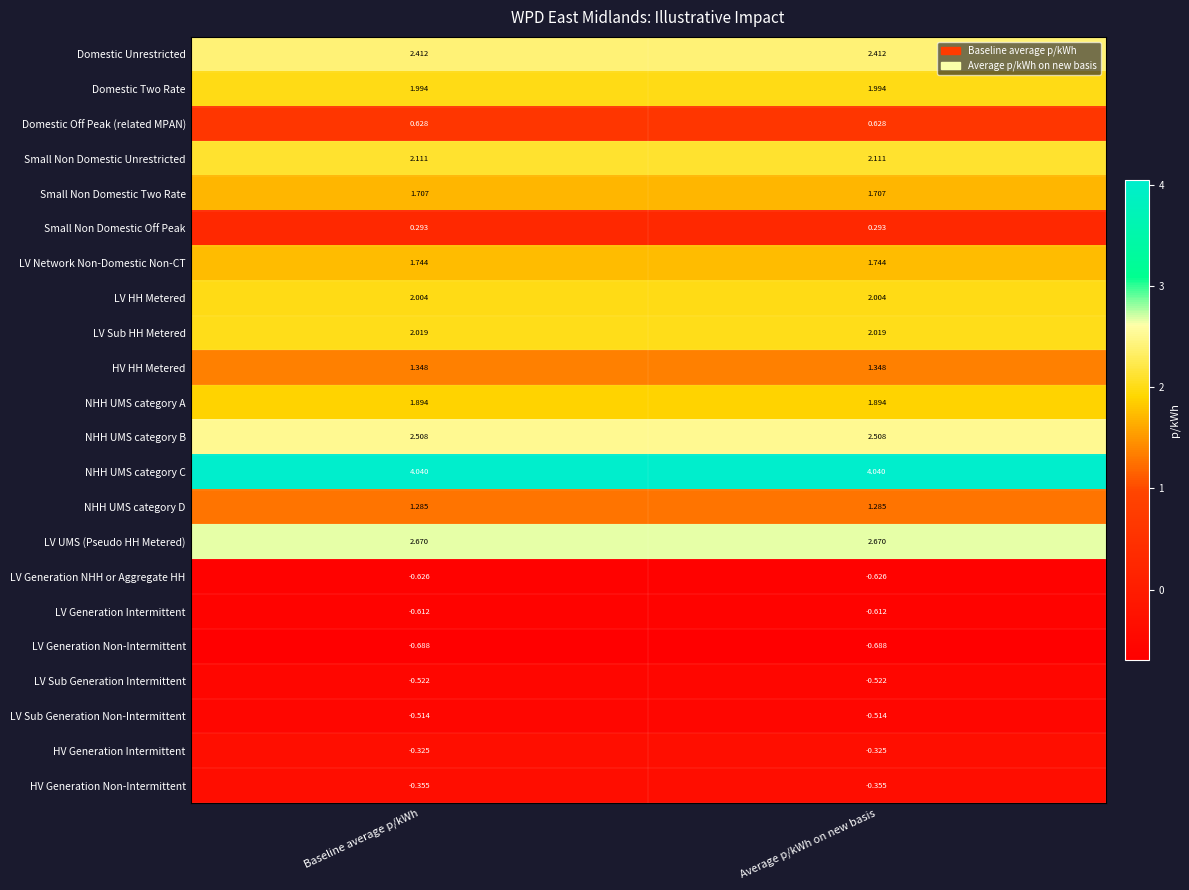

List the series in order of their peak value, highest first.

NHH UMS category C, LV UMS (Pseudo HH Metered), NHH UMS category B, Domestic Unrestricted, Small Non Domestic Unrestricted, LV Sub HH Metered, LV HH Metered, Domestic Two Rate, NHH UMS category A, LV Network Non-Domestic Non-CT, Small Non Domestic Two Rate, HV HH Metered, NHH UMS category D, Domestic Off Peak (related MPAN), Small Non Domestic Off Peak, HV Generation Intermittent, HV Generation Non-Intermittent, LV Sub Generation Non-Intermittent, LV Sub Generation Intermittent, LV Generation Intermittent, LV Generation NHH or Aggregate HH, LV Generation Non-Intermittent